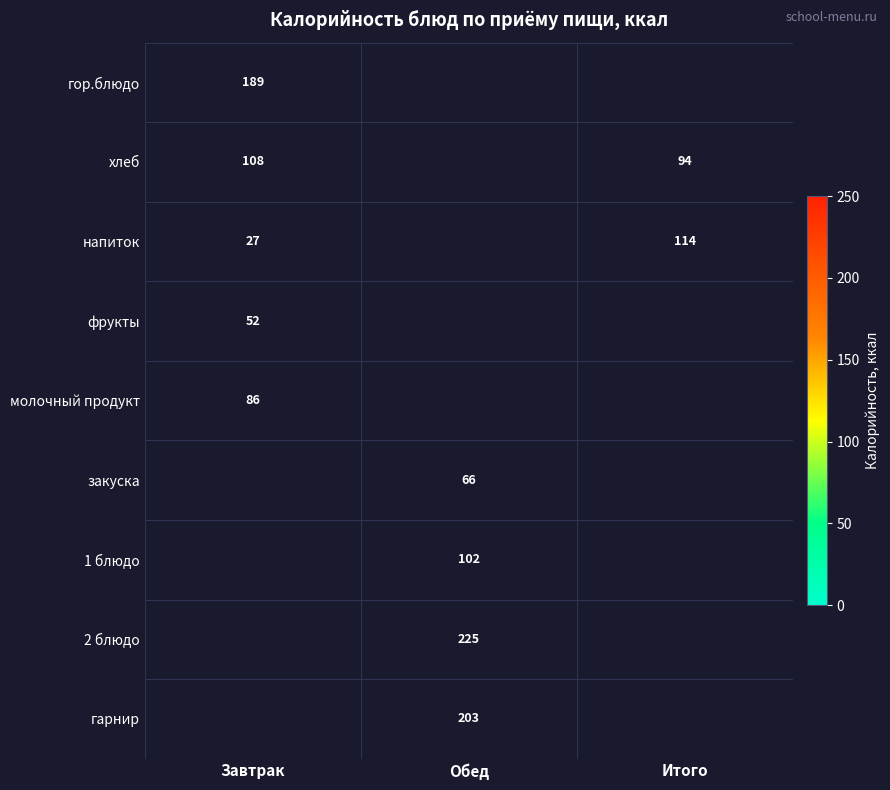

True or false: хлеб has a value of 94 at Итого.

True